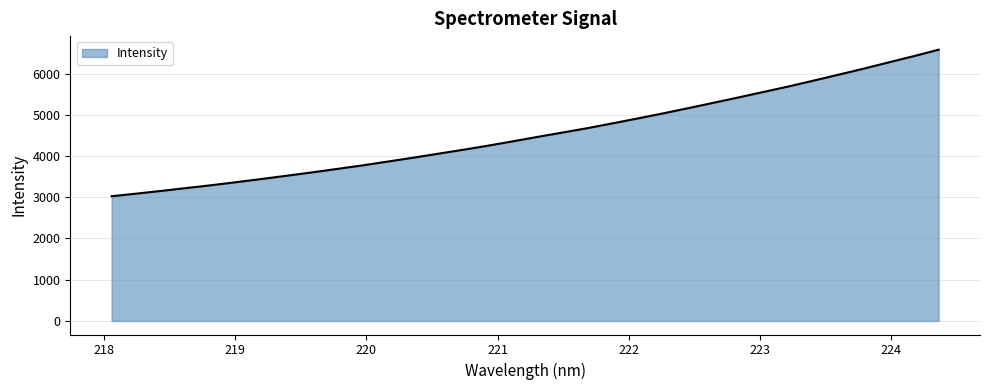

What is the minimum value shown in the chart?

3024.8